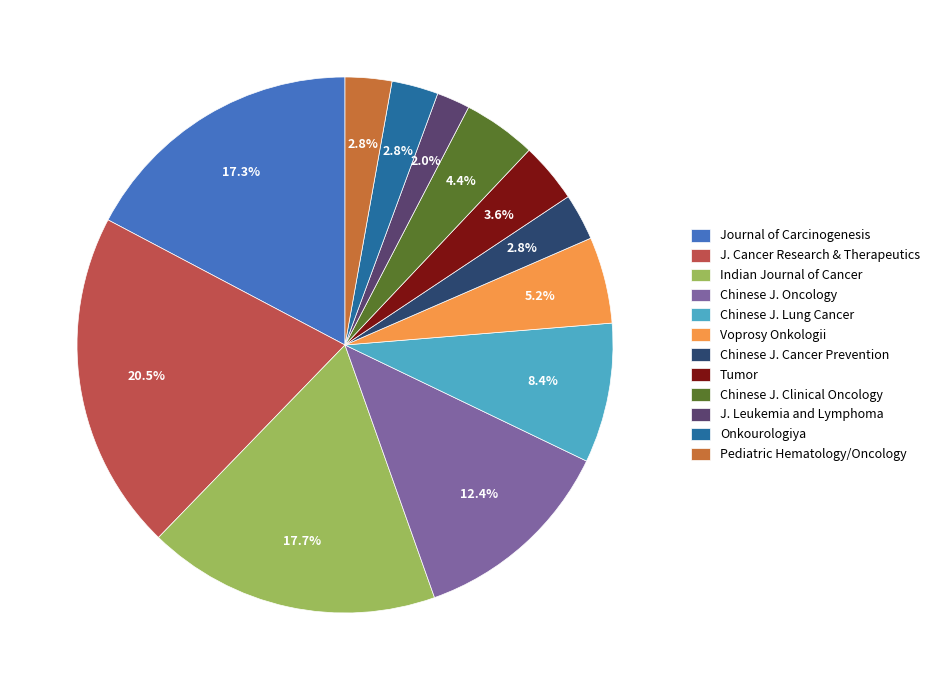

How much of the chart is everything except Pediatric Hematology/Oncology?

97.2%